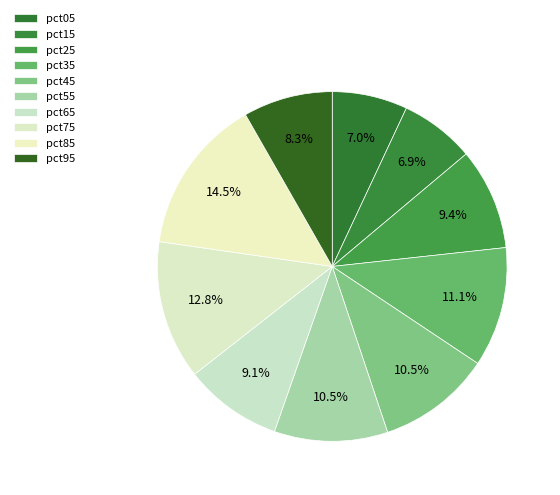

Does pct35 account for over 50% of the chart?

No